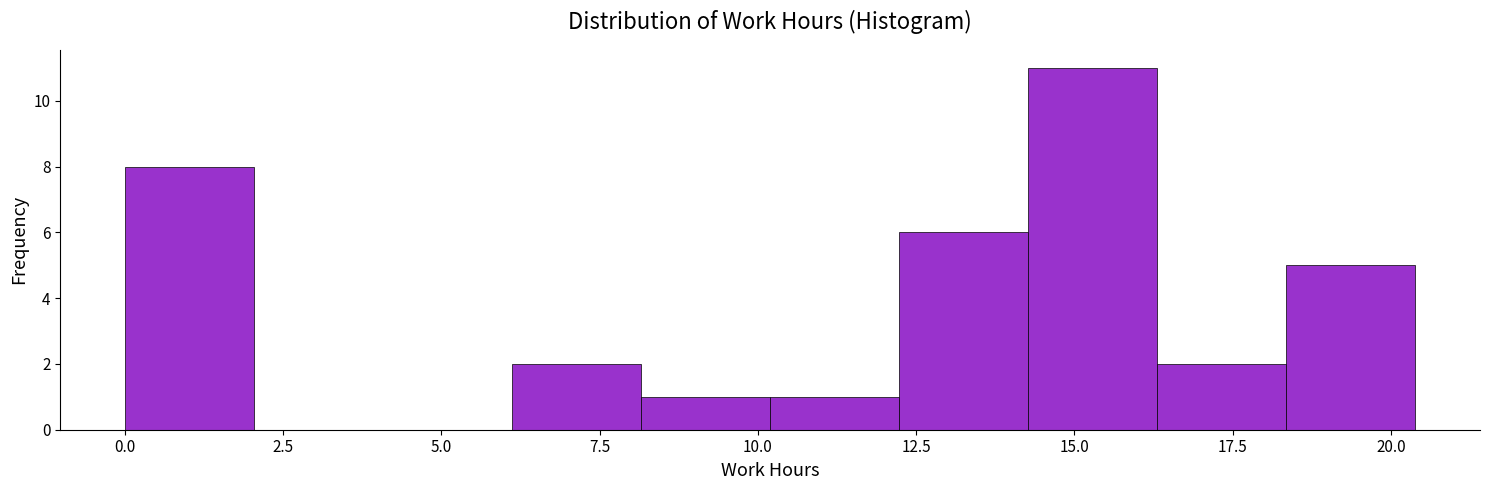

Reading left to right, transcribe this chart: for each bar, give the range it covers on the x-axis and its height. Neither the bar edges nor the heights are printed on the chart, so give them approximately, as read against the axes.

0.0 to 2.0: 8
2.0 to 4.0: 0
4.0 to 6.0: 0
6.0 to 8.0: 2
8.0 to 10.0: 1
10.0 to 12.0: 1
12.0 to 14.5: 6
14.5 to 16.5: 11
16.5 to 18.5: 2
18.5 to 20.5: 5